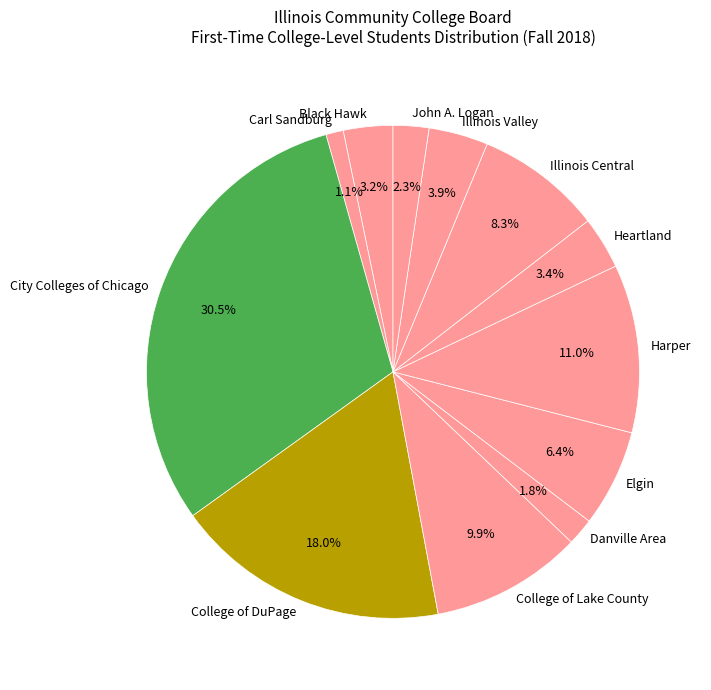

Does any single category account for the majority?

No